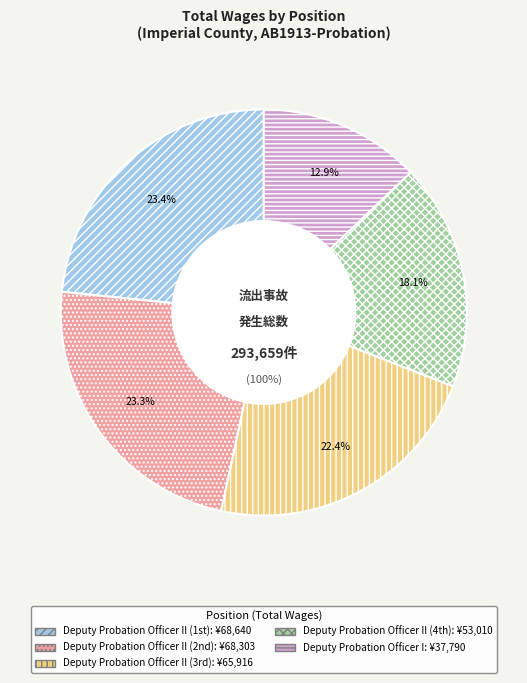

What is the ratio of the value at Deputy Probation Officer II (65916) to the value at Deputy Probation Officer II (68303)?

1.0